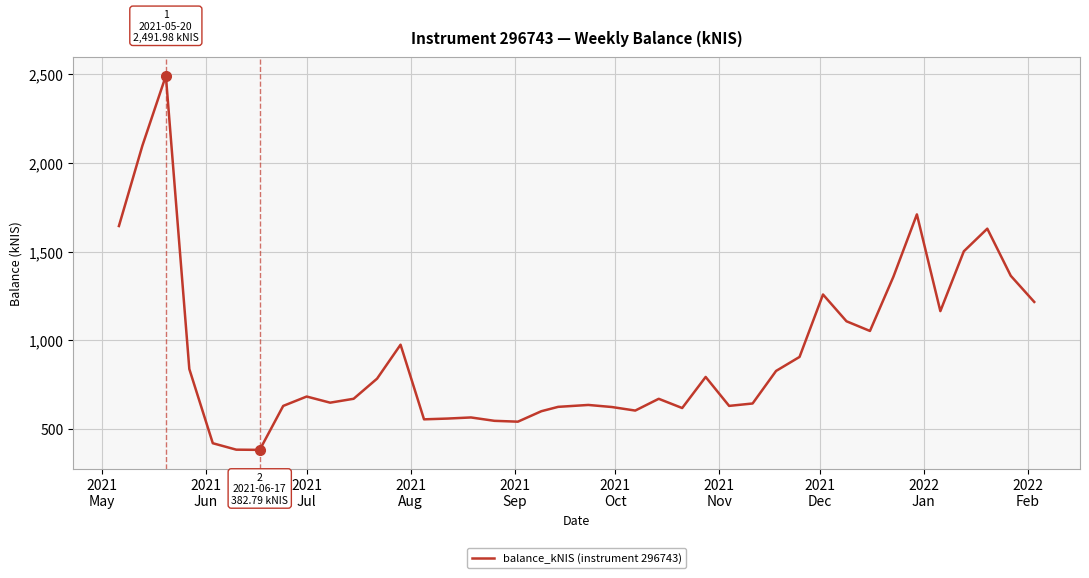

What is the maximum value shown in the chart?

2492.0